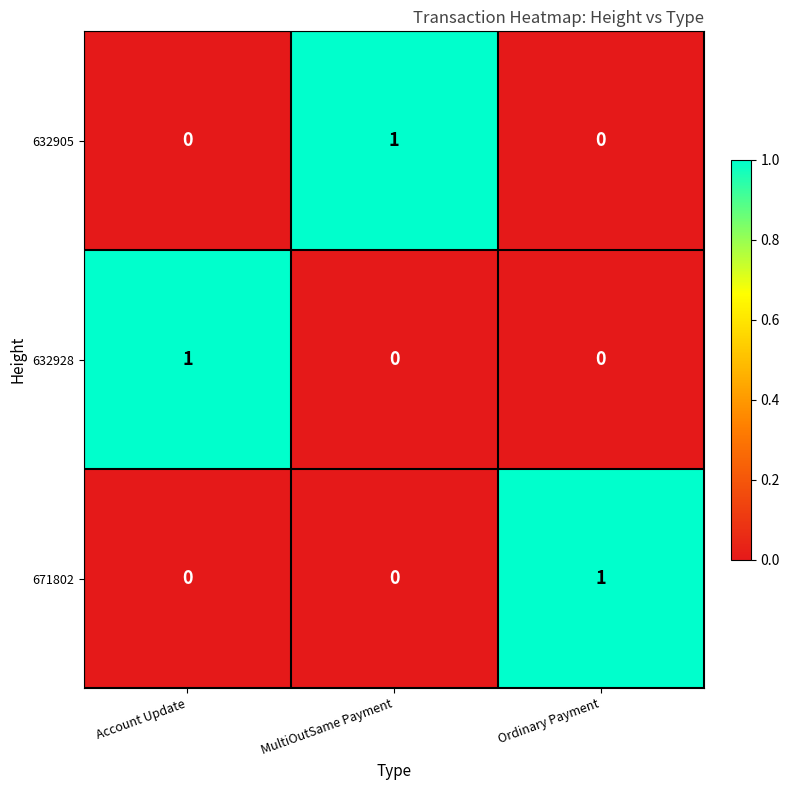

Which category has the highest value in the 671802 series?

Ordinary Payment